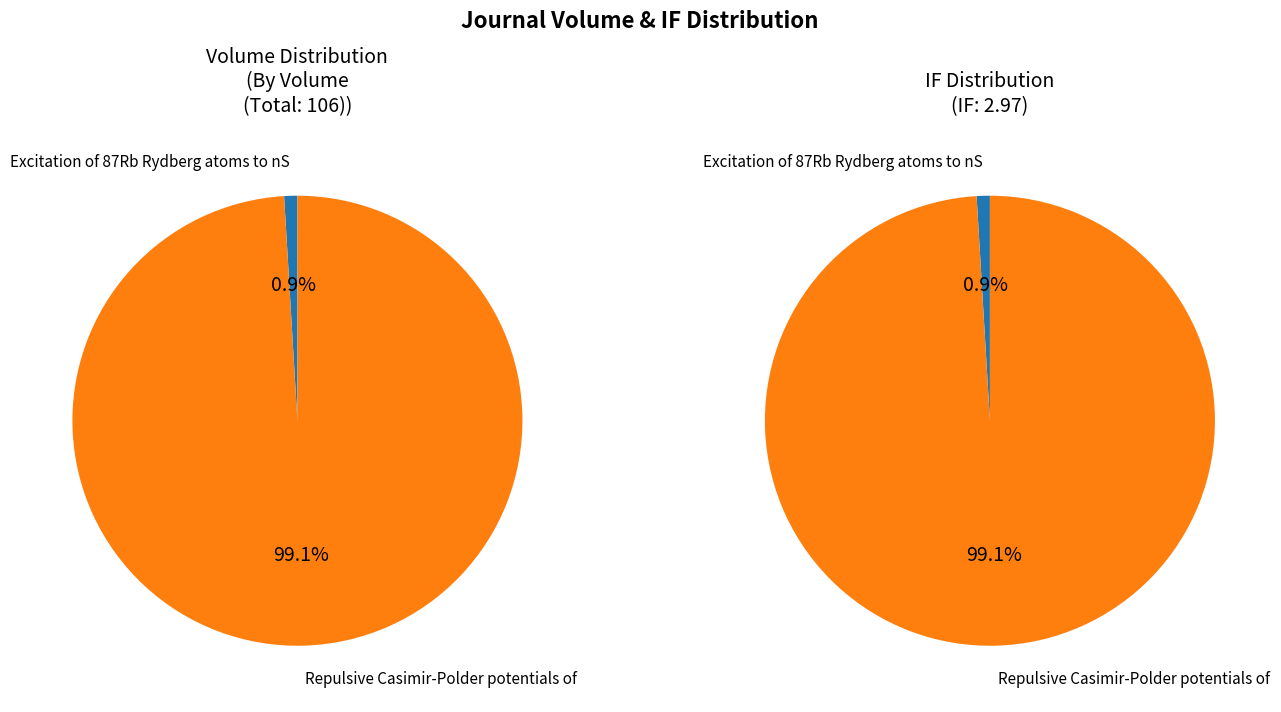

What is the ratio of the value at Repulsive Casimir-Polder potentials of to the value at Excitation of 87Rb Rydberg atoms to nS?

105.0